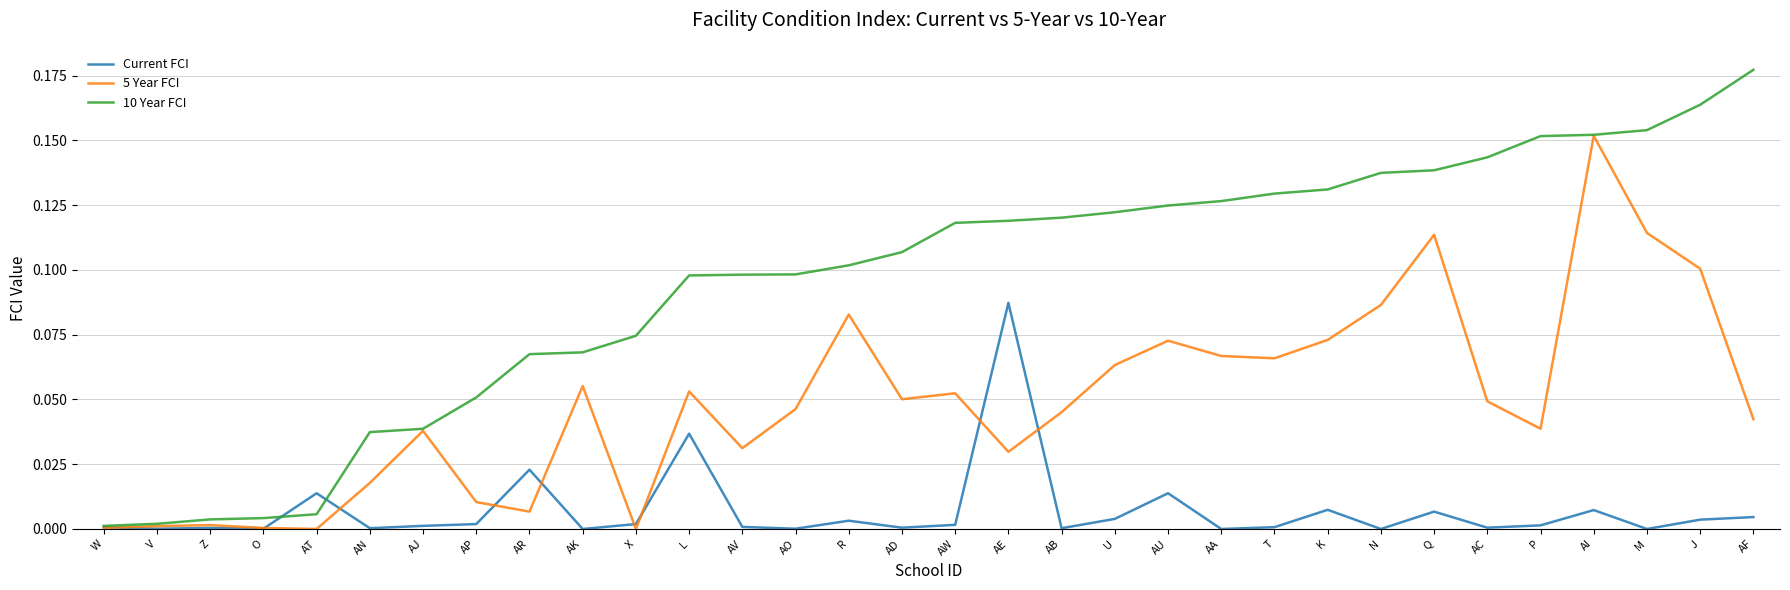

Which series changed the most between AB and AA?

5 Year FCI